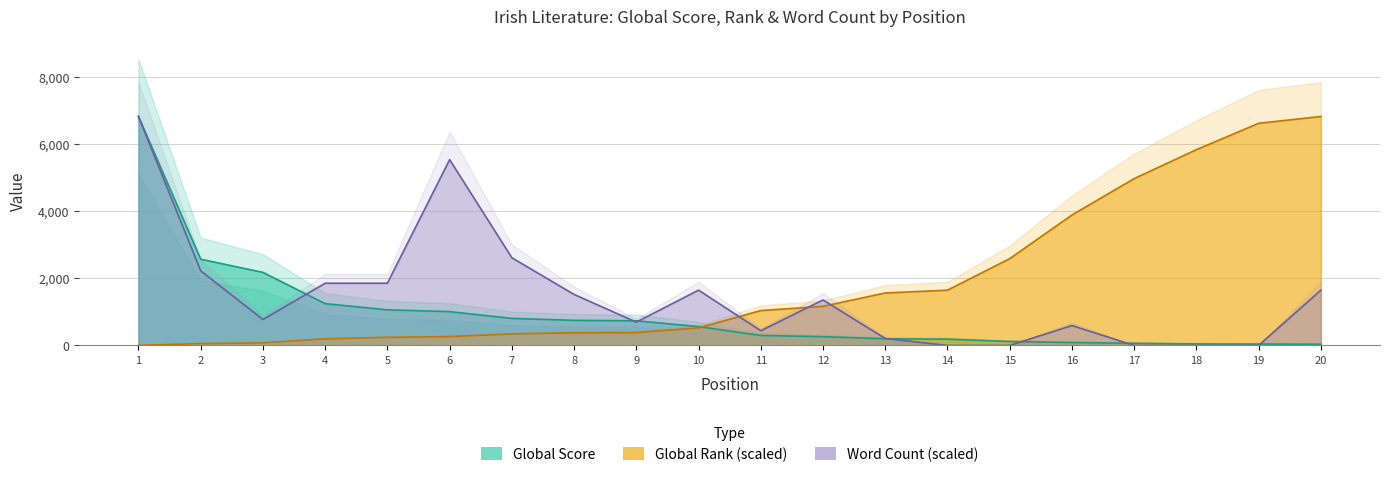

Reading right to left, list all the values displayed in this chart.

Global Score: 37.0	41.0	45.0	65.0	87.0	118.0	186.0	198.0	261.0	296.0	561.0	734.0	747.0	805.0	1007.0	1060.0	1244.0	2175.0	2567.0	6817.0
Global Rank: 6817.0	6613.6	5828.3	4966.9	3883.4	2583.5	1645.1	1561.6	1164.5	1038.1	521.9	382.5	376.8	342.0	263.4	239.9	197.7	77.8	55.1	2.4
Word Count: 1646.4	0.0	0.0	0.0	591.7	0.0	0.0	205.8	1353.7	437.3	1646.4	694.6	1517.7	2610.3	5530.8	1852.2	1852.2	771.7	2220.8	6817.0